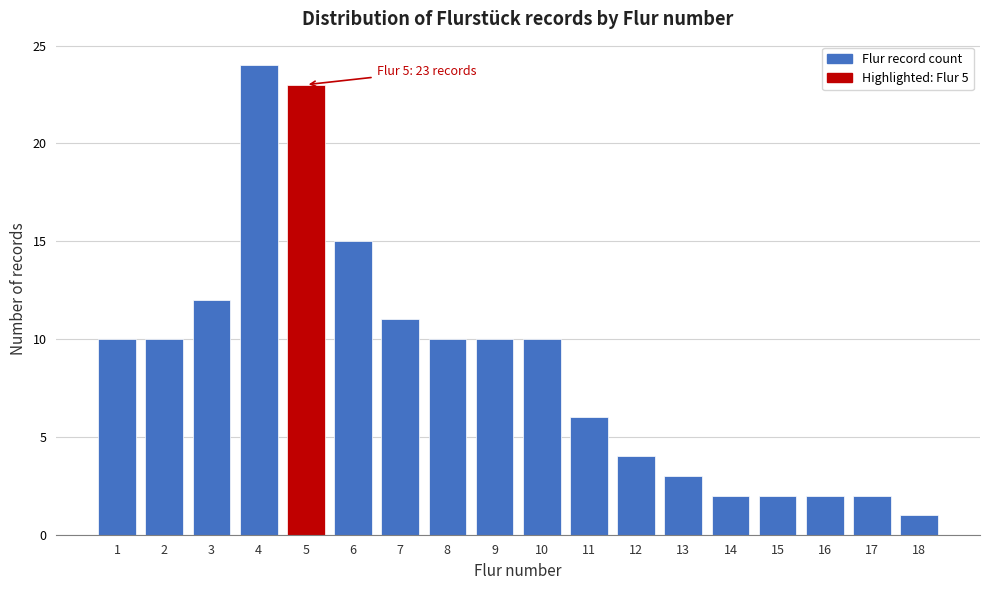

Reading right to left, list all the values displayed in this chart.

18=1	17=2	16=2	15=2	14=2	13=3	12=4	11=6	10=10	9=10	8=10	7=11	6=15	5=23	4=24	3=12	2=10	1=10